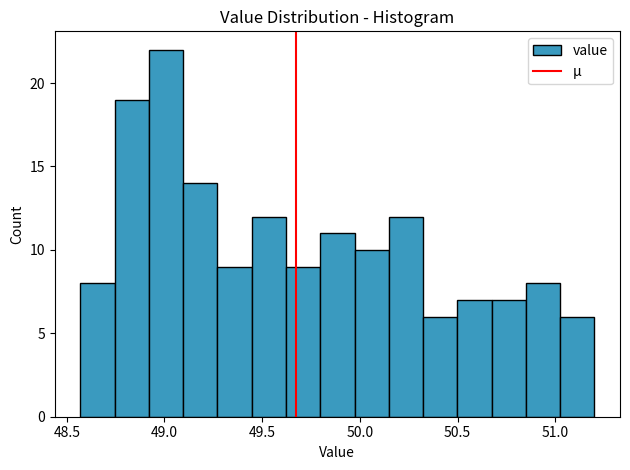

Around what value on the x-axis is the tallest bar? Give the approximate position of its centre, as read against the axis.

49.00